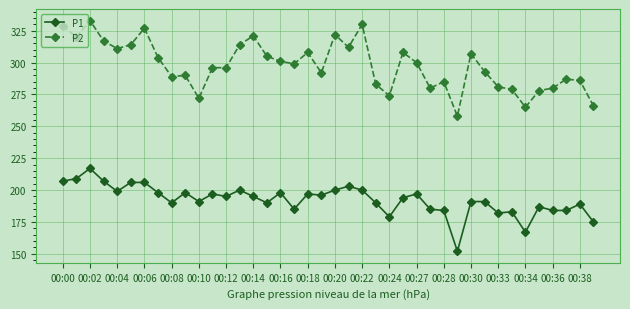

What is the value of the P2 point at the 8th from the left?

304